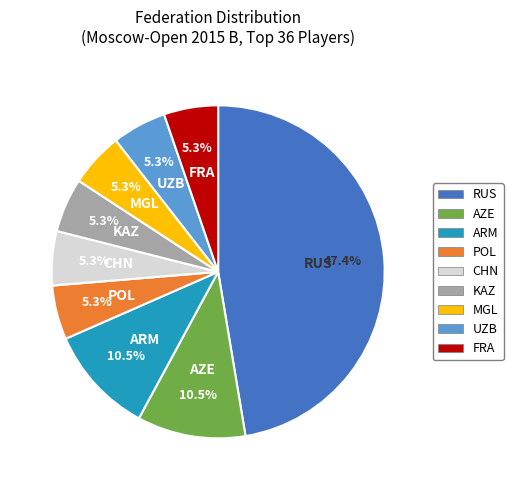

Is POL the majority of the pie?

No